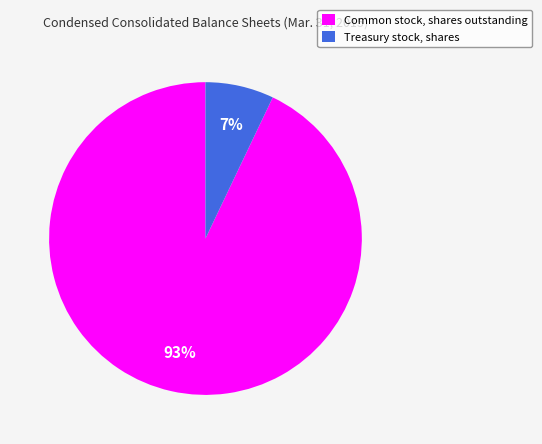

To the nearest percent, what is the average slice percentage?

50%